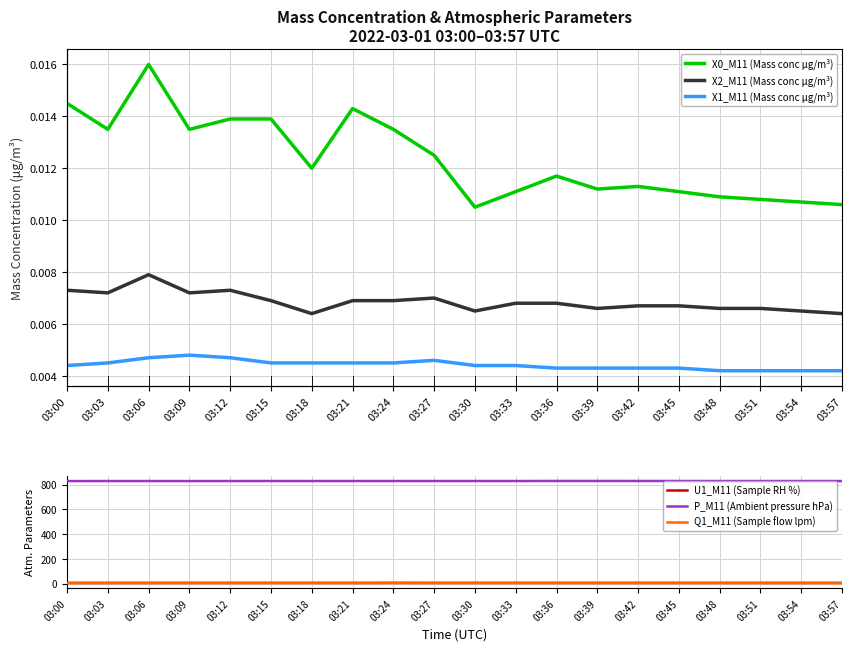

What is the difference between the highest and lowest values at 03:18?

828.6